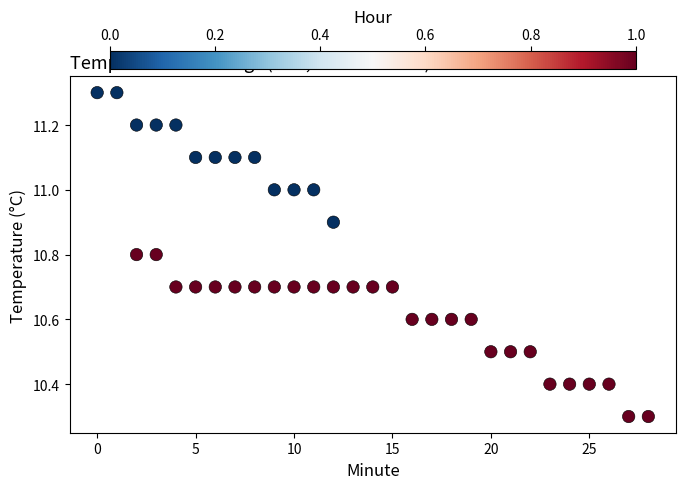

What is the range of Y values (max minus min)?

1.0